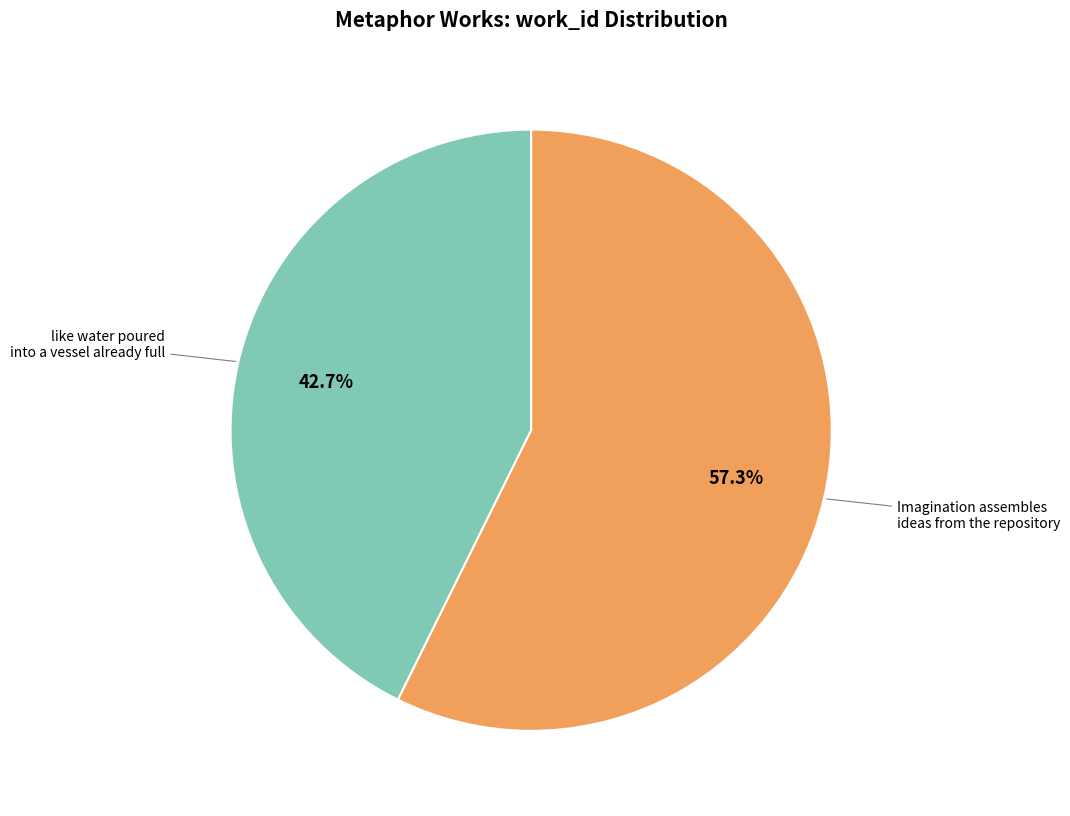

Does any single category account for the majority?

Yes